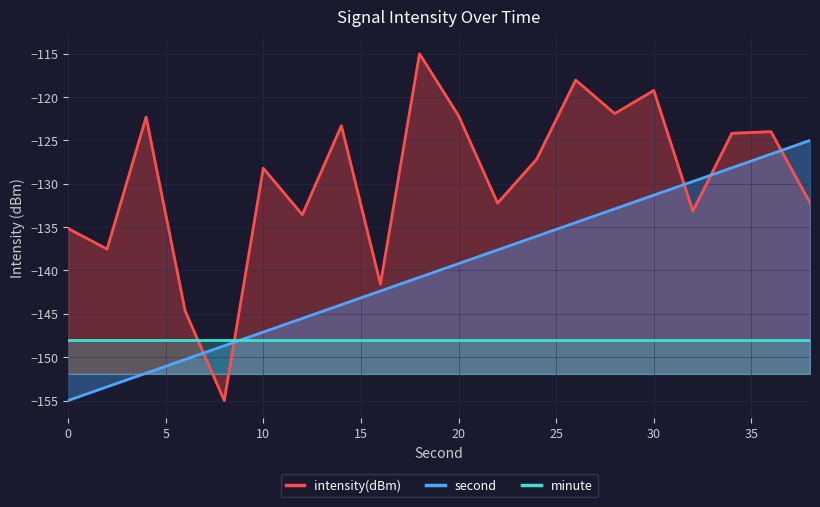

What is the minimum value shown in the chart?

-155.0